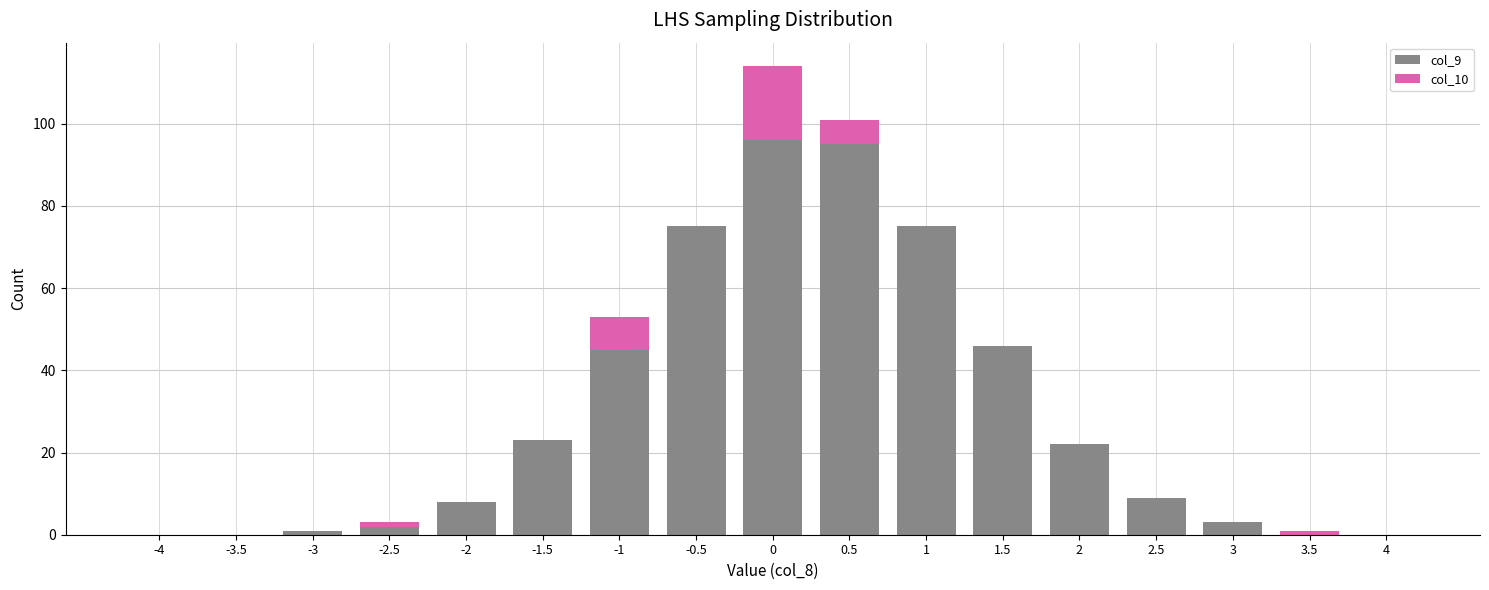

At which label does col_9 reach its minimum?

-4